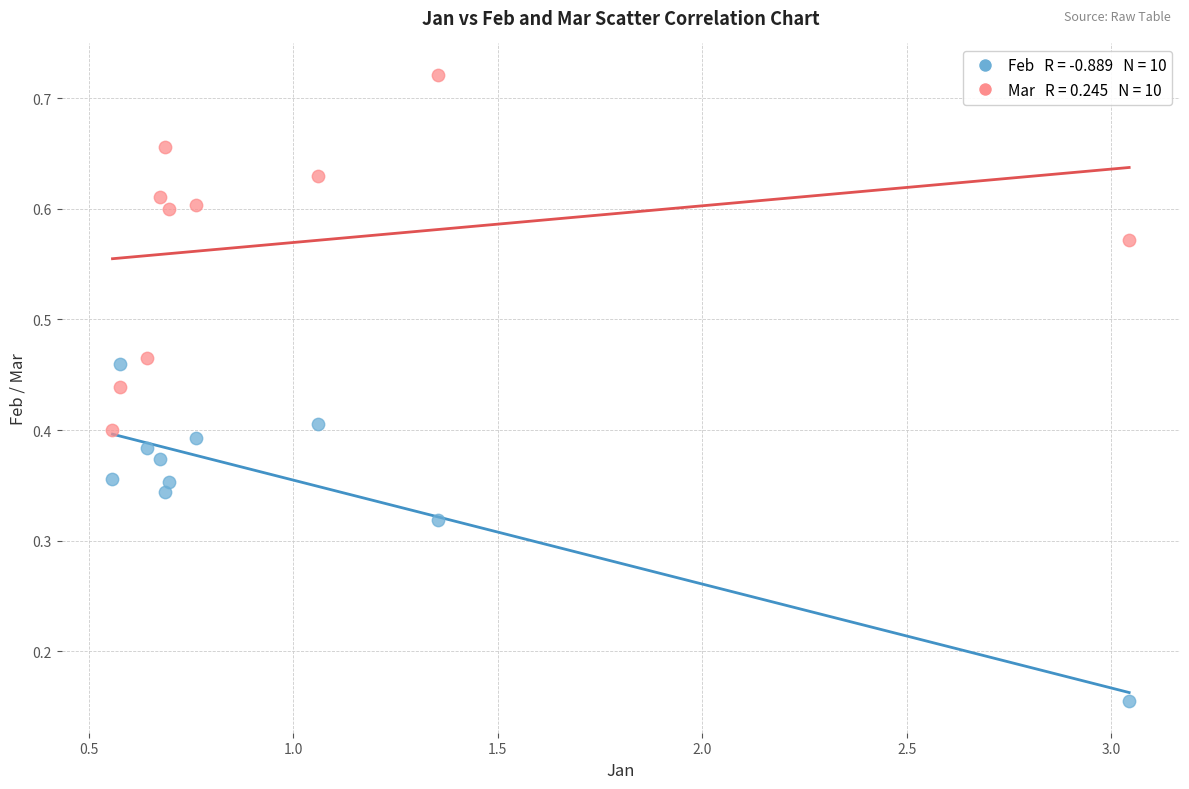

Across all data points, what is the range of X values (max minus min)?

2.5